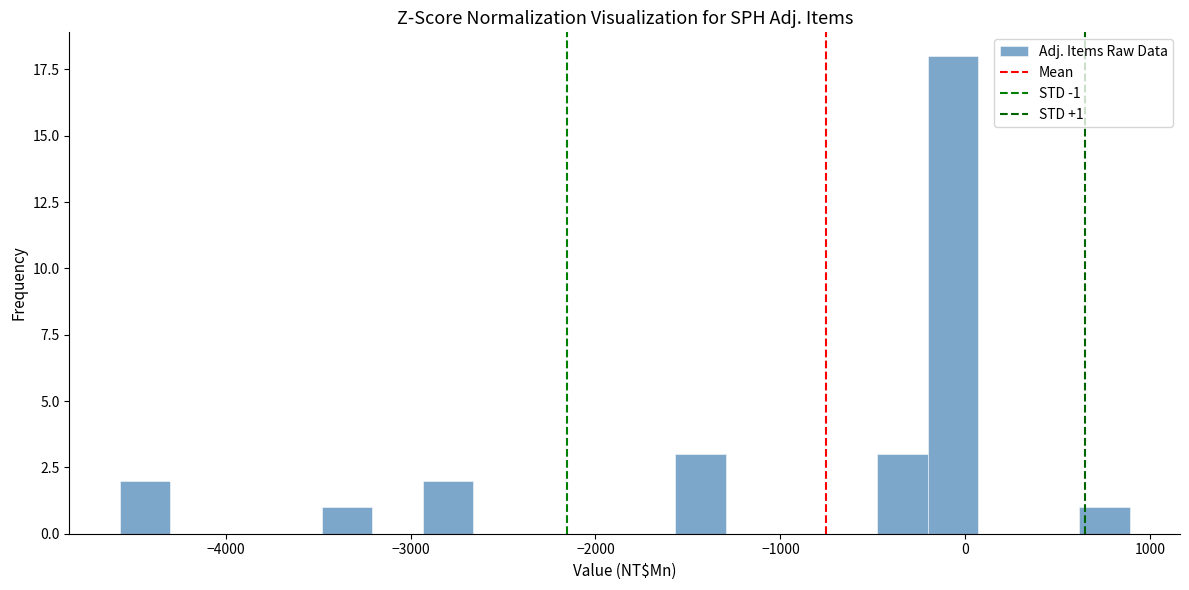

Around what value on the x-axis is the tallest bar? Give the approximate position of its centre, as read against the axis.

-100